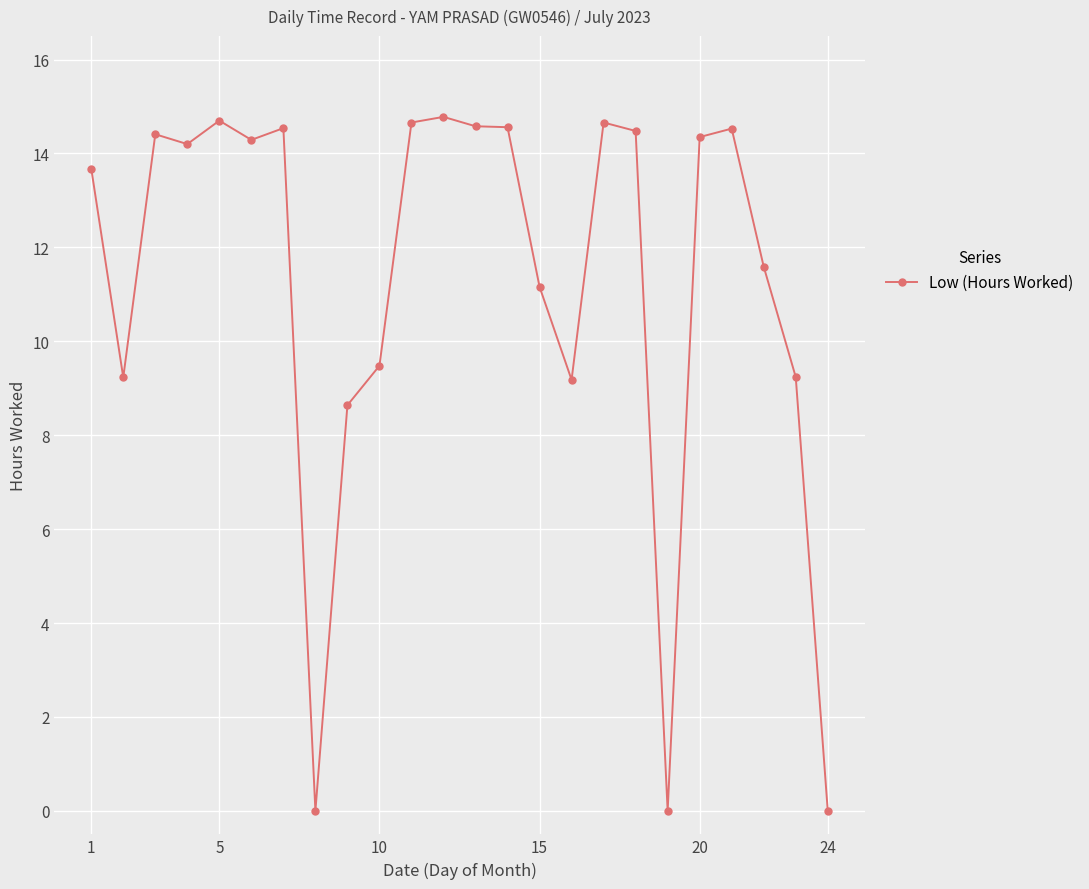

How many values are below 14?

11